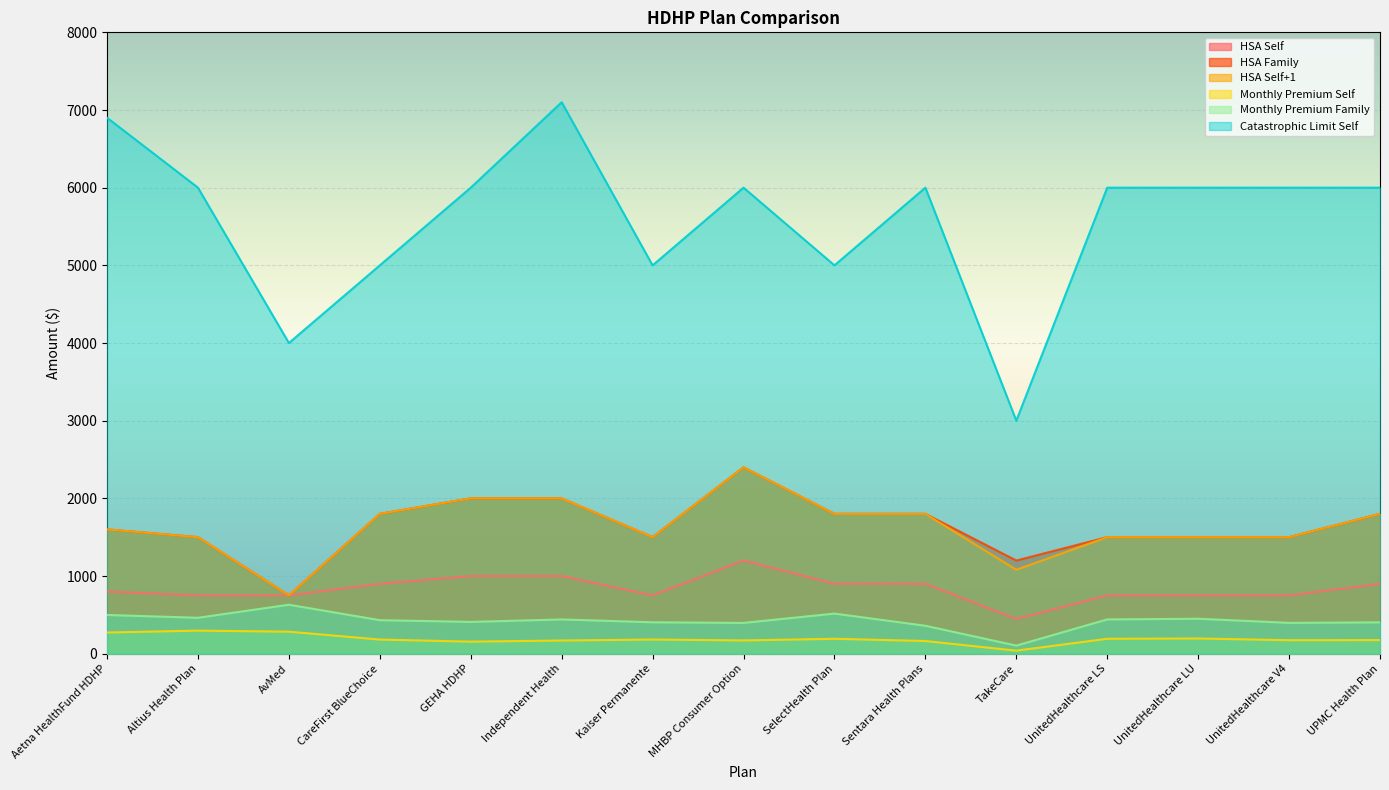

The Monthly Premium Family series shows 449.9 at UnitedHealthcare LU. True or false?

True